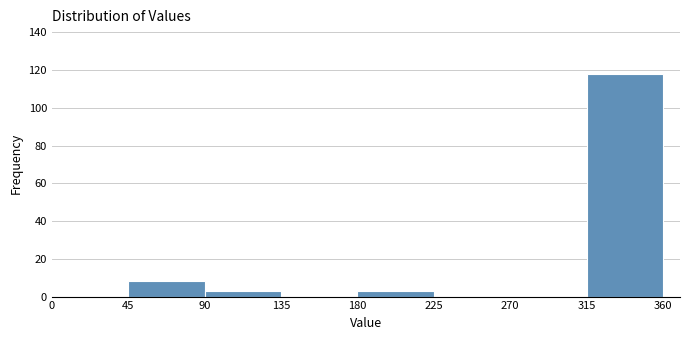

Reading left to right, list every bar in this chart as the range it spans on the x-axis followed by its height. The values are not printed on the chart, so give them approximately, as read against the axis.

0 to 45: 0
45 to 90: 8
90 to 135: 4
135 to 180: 0
180 to 225: 4
225 to 270: 0
270 to 315: 0
315 to 360: 118